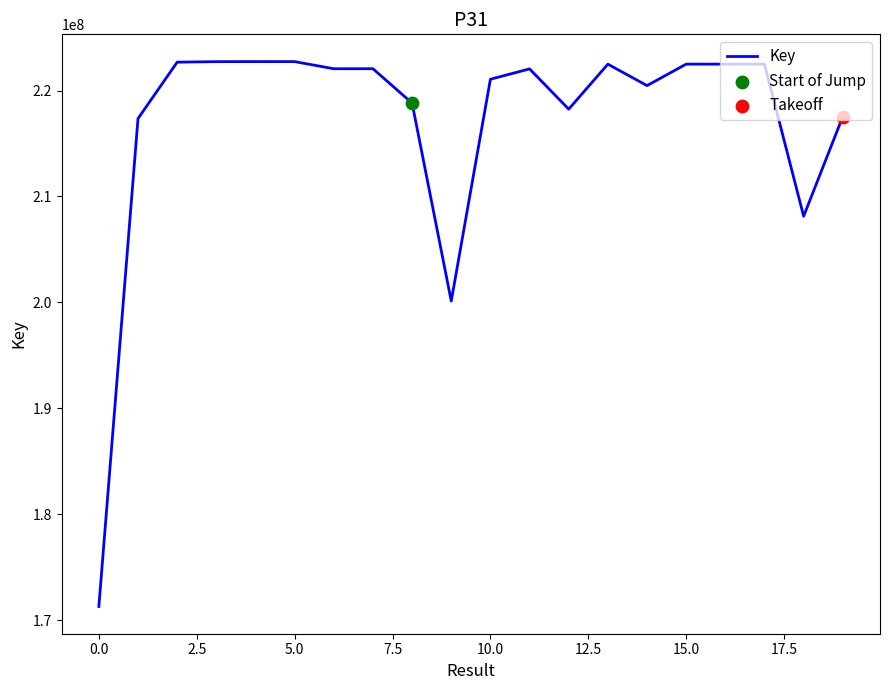

What is the difference between the maximum and minimum values?

51454467